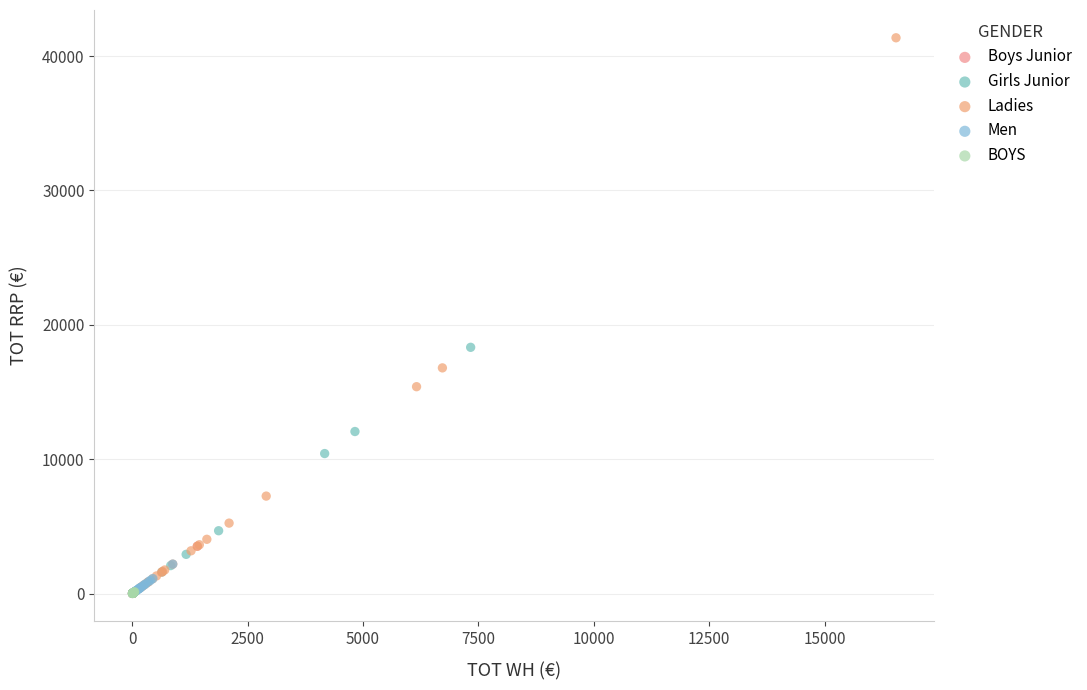

Which series has the widest spread of Y values?

Ladies